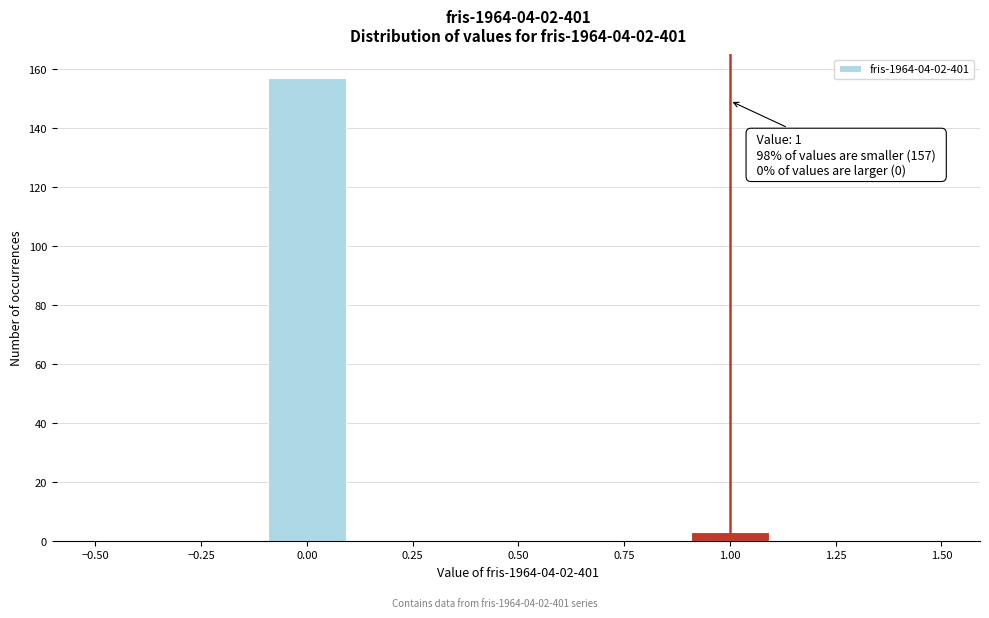

Over which range of the x-axis is the bar tallest?

-0.1 to 0.1